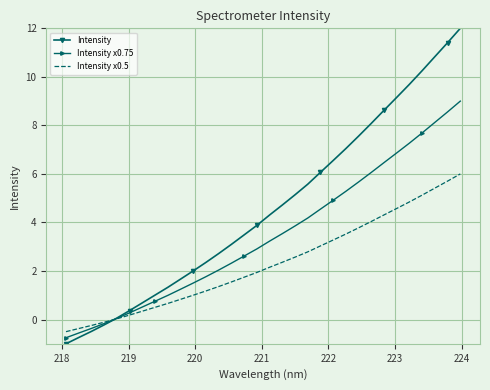

Rank the series by their maximum value, from lowest to highest.

Intensity x0.5, Intensity x0.75, Intensity